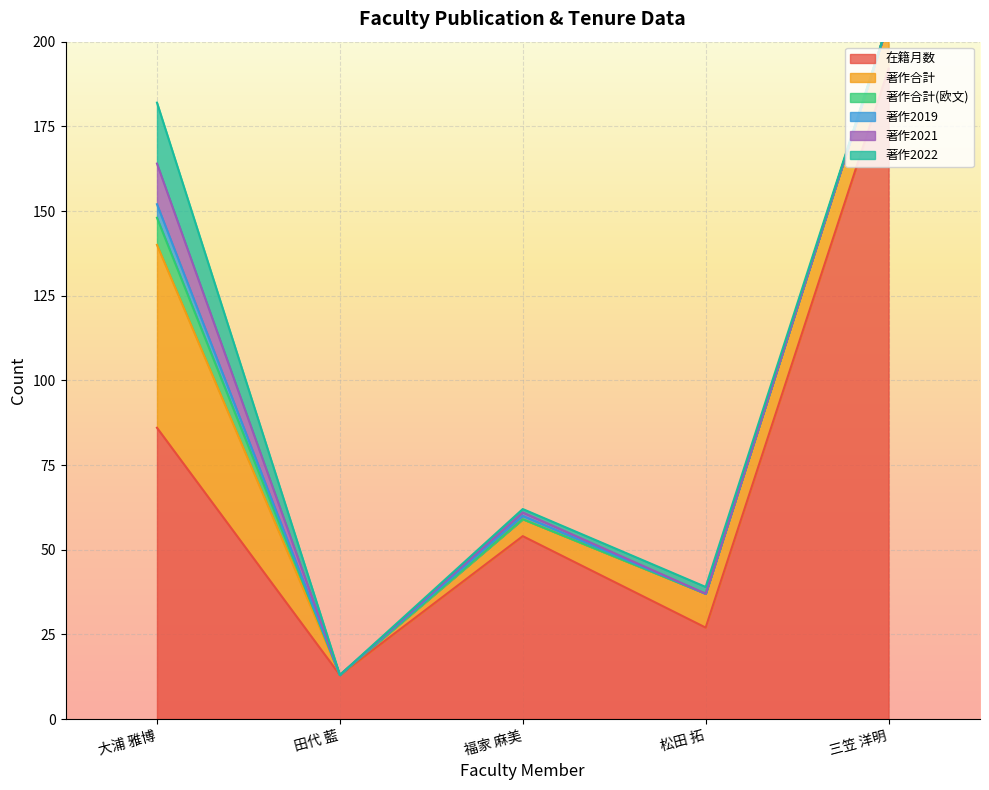

Which series has the widest spread of values?

在籍月数